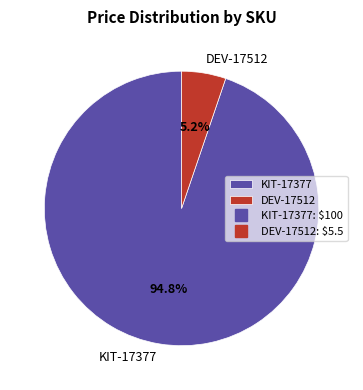

To the nearest percent, what is the difference between the KIT-17377 and DEV-17512 slice percentages?

90%